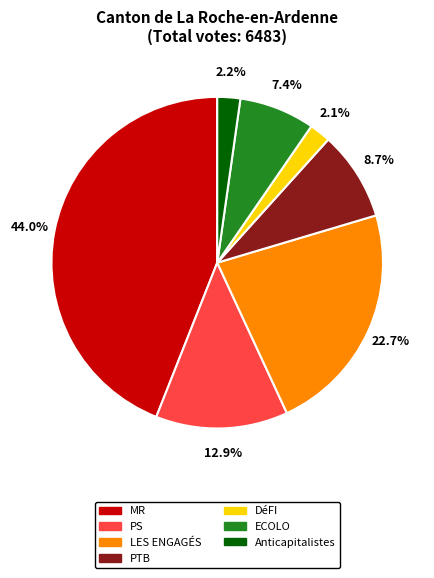

How many slices are in this pie chart?

7